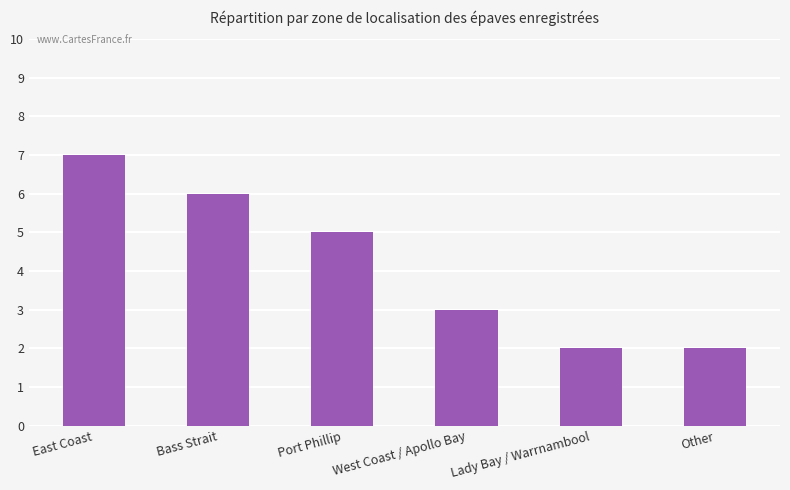

What is the average value?

4